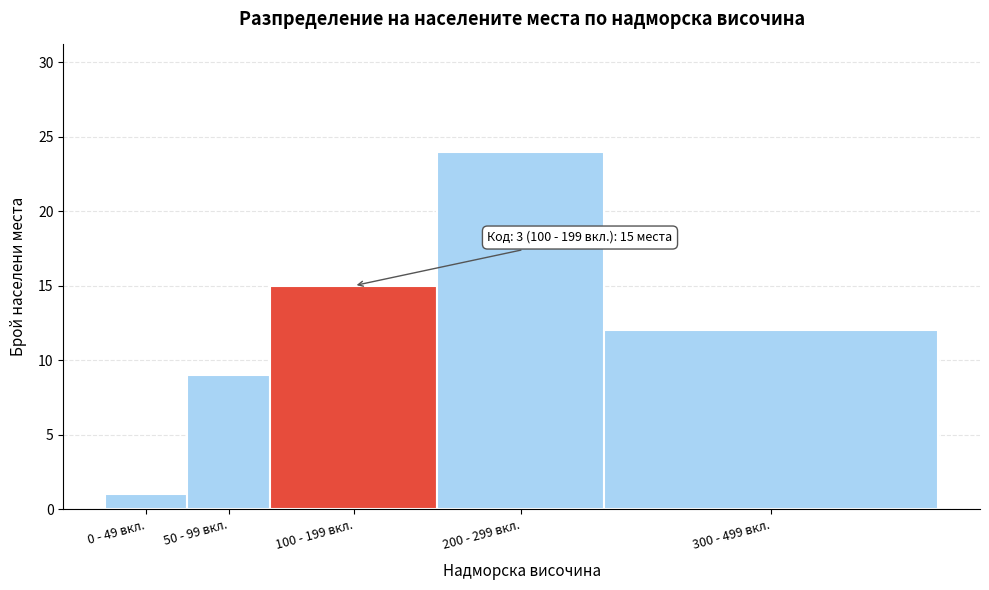

Reading left to right, what are all the values shown in this chart?

1	9	15	24	12